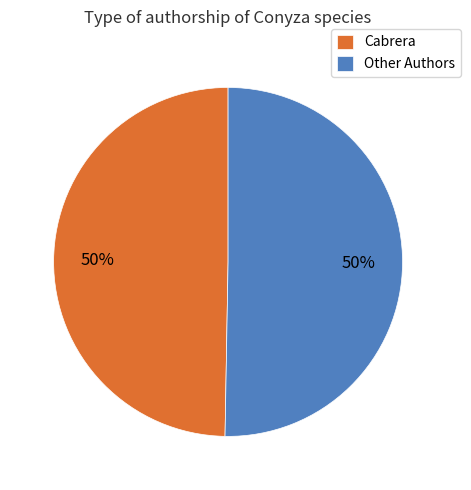

Approximately how many times larger is the value at Other Authors compared to Cabrera?

1.0